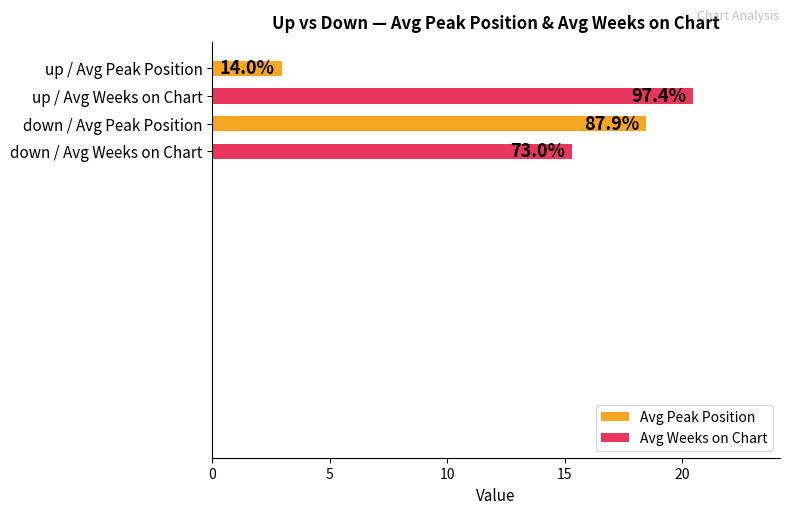

Does the chart contain any negative values?

No